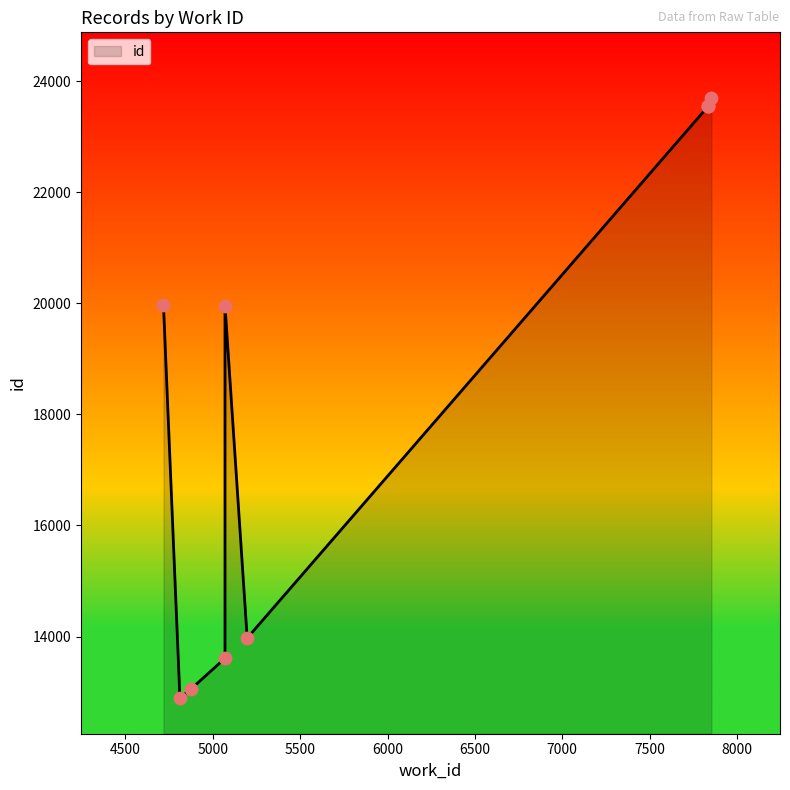

Which has a higher value, 5070 or 7835?

7835